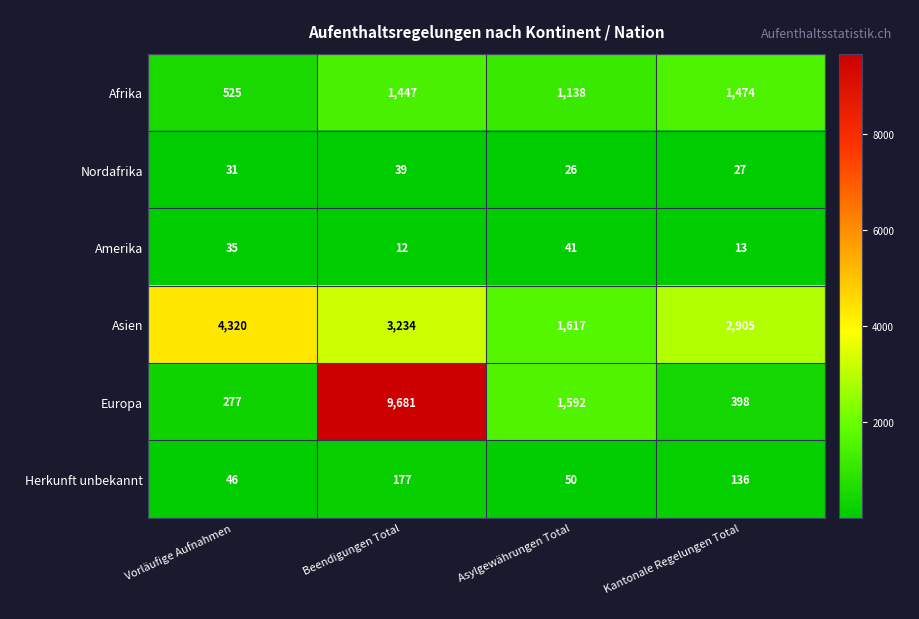

Which series has the largest total across all categories?

Asien